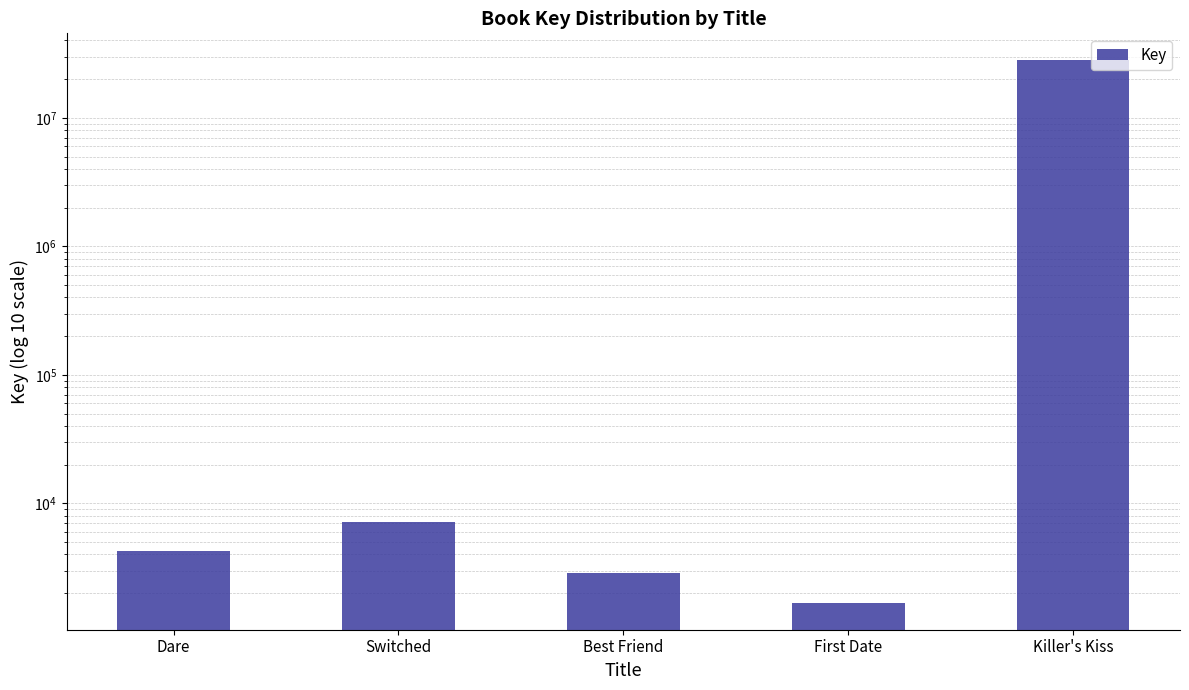

Reading right to left, list all the values displayed in this chart.

27954718	1689	2858	7116	4283